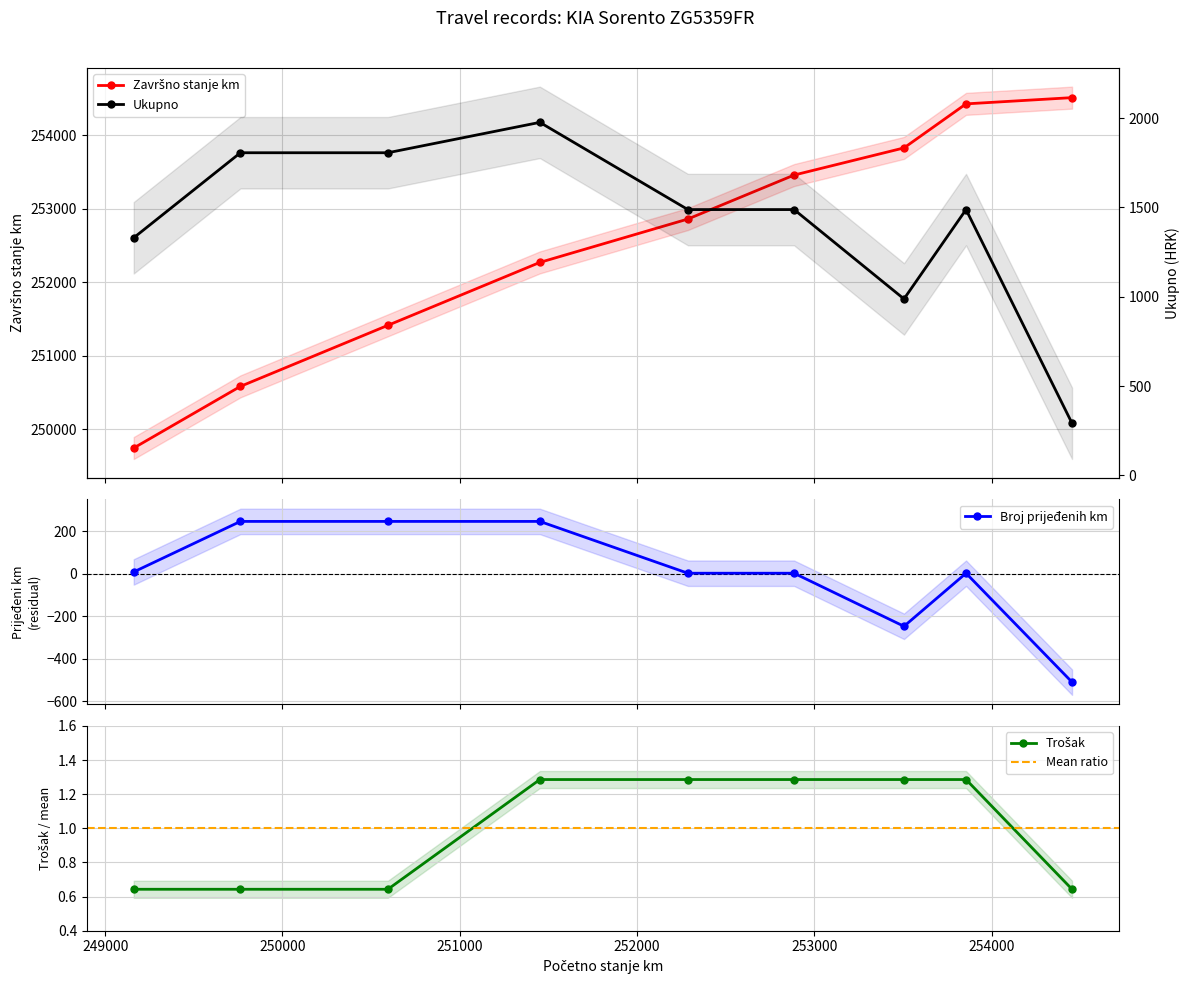

True or false: Trošak has more than 0 points higher than both neighbors.

False